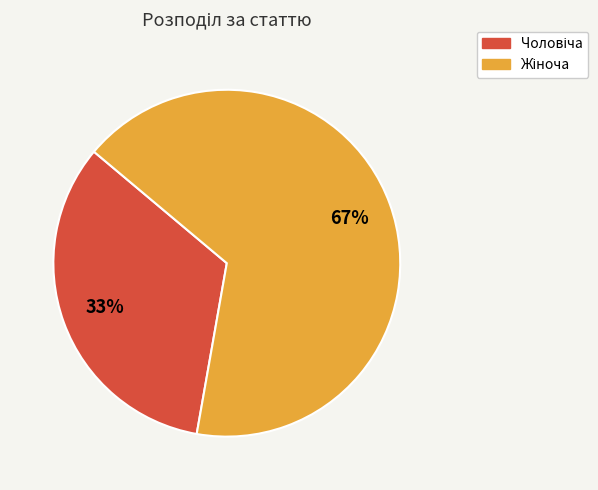

Is there any slice that represents more than half of the pie?

Yes